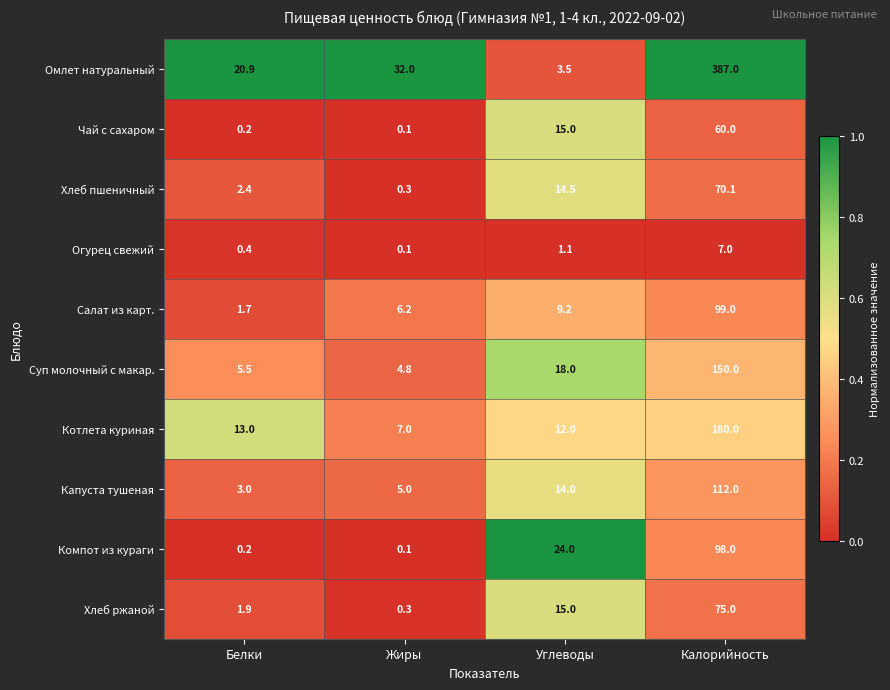

Where does the Огурец свежий series first go above 1?

Углеводы